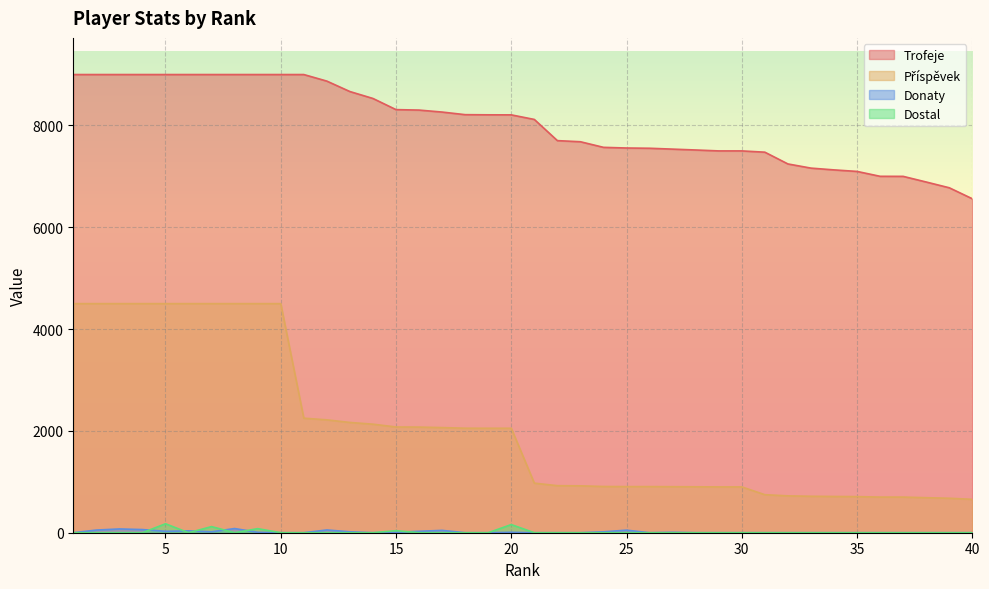

At which label does Donaty reach its minimum?

1